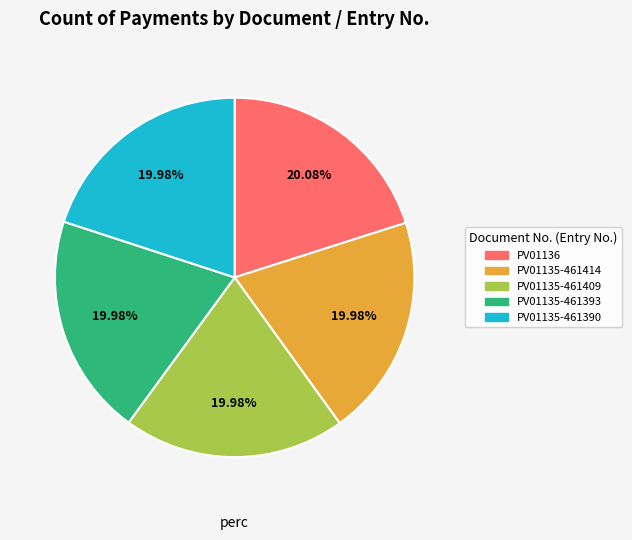

How many slices are in this pie chart?

5